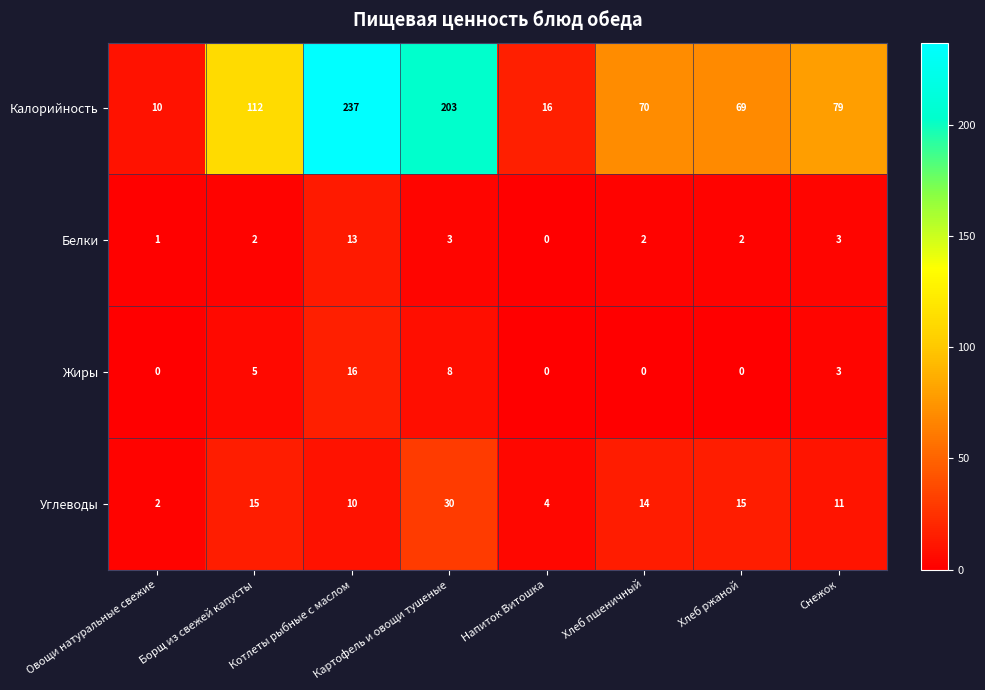

What is the difference between the maximum and minimum values in the Углеводы series?

28